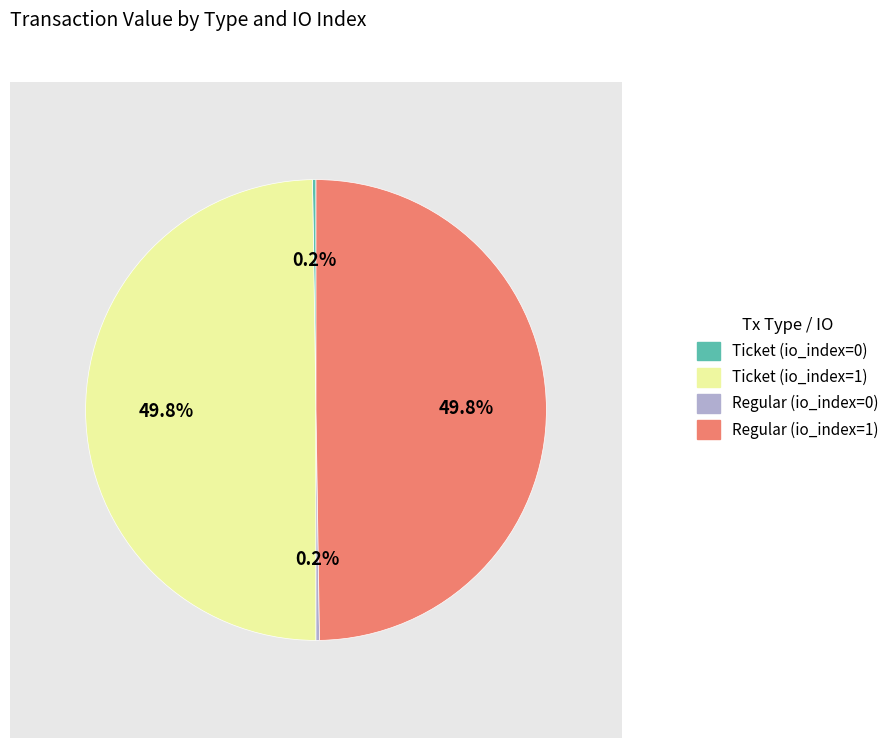

What percentage is NOT represented by Ticket (io_index=1)?

50.2%